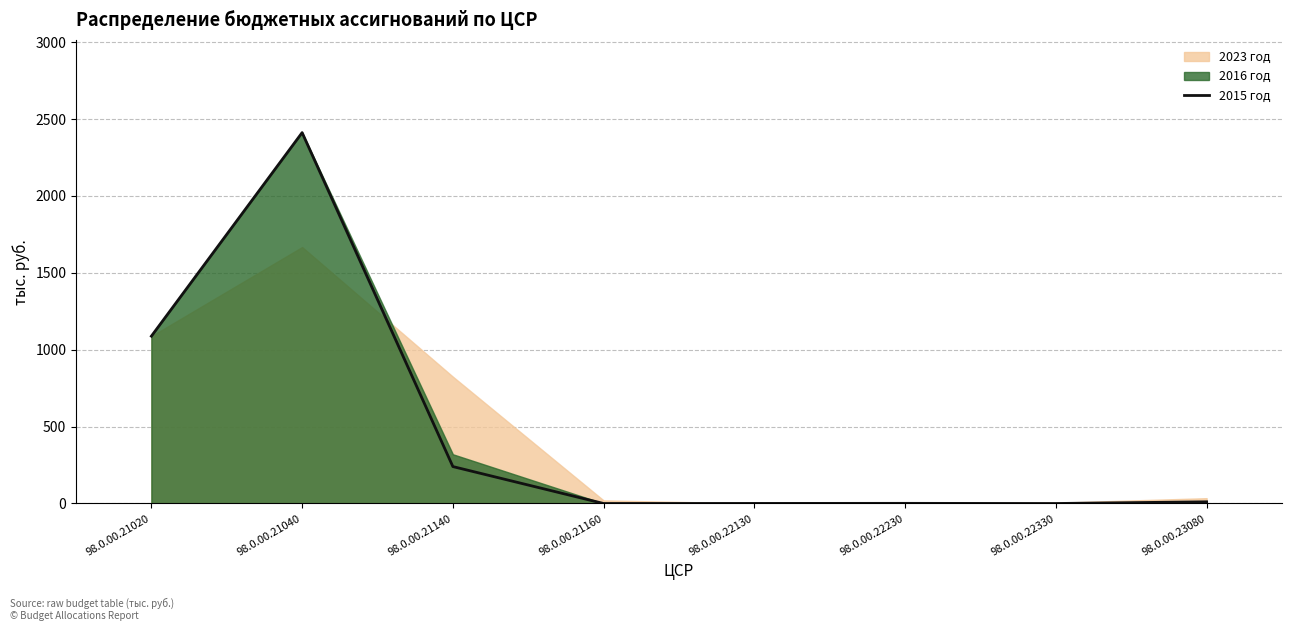

Reading left to right, extract all data points from this chart.

1088.1	2411.6	240.1	0.0	0.5	1.0	0.0	11.0